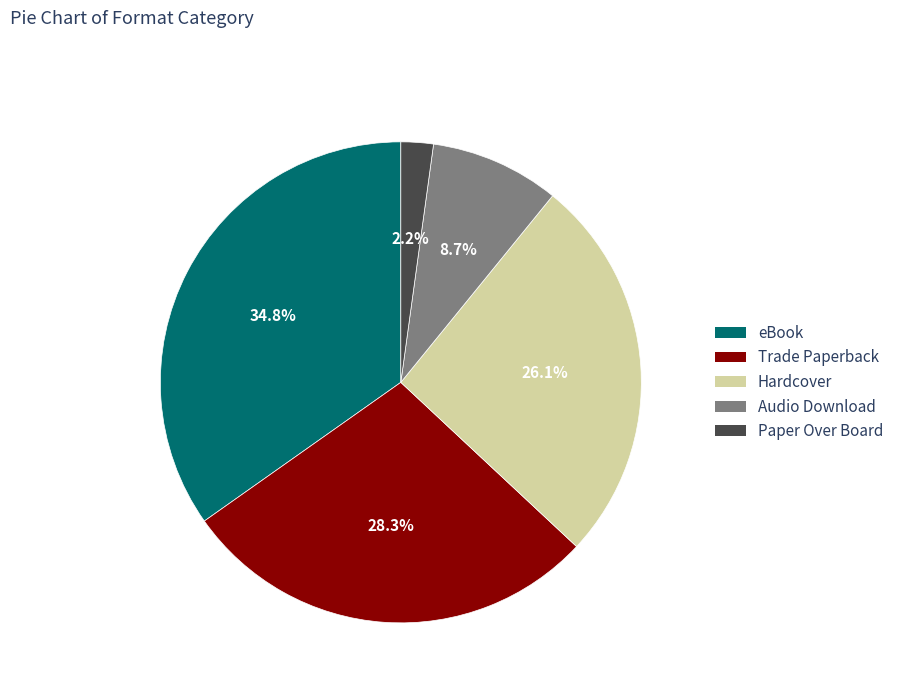

To the nearest percent, what is the difference between the largest and smallest slice percentages?

33%